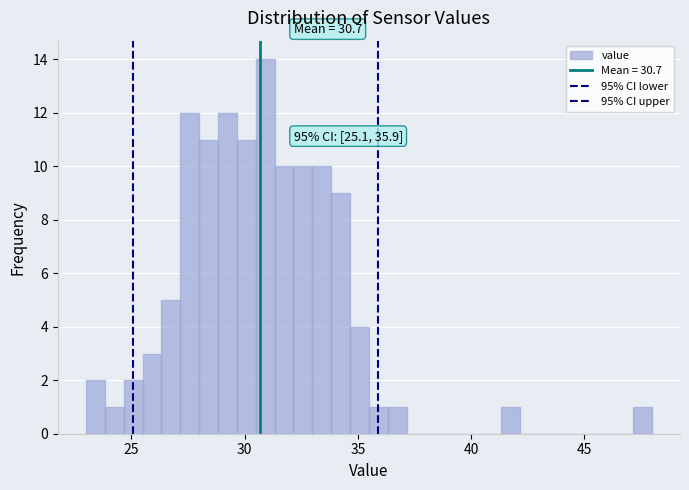

Around what value on the x-axis is the tallest bar? Give the approximate position of its centre, as read against the axis.

31.0